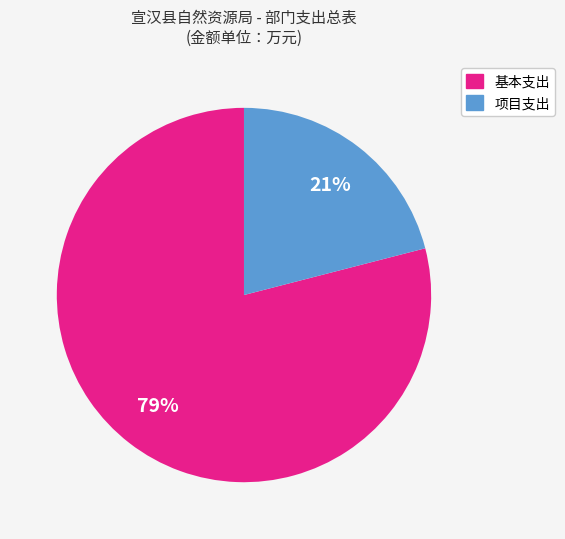

Is there a majority slice in this chart?

Yes